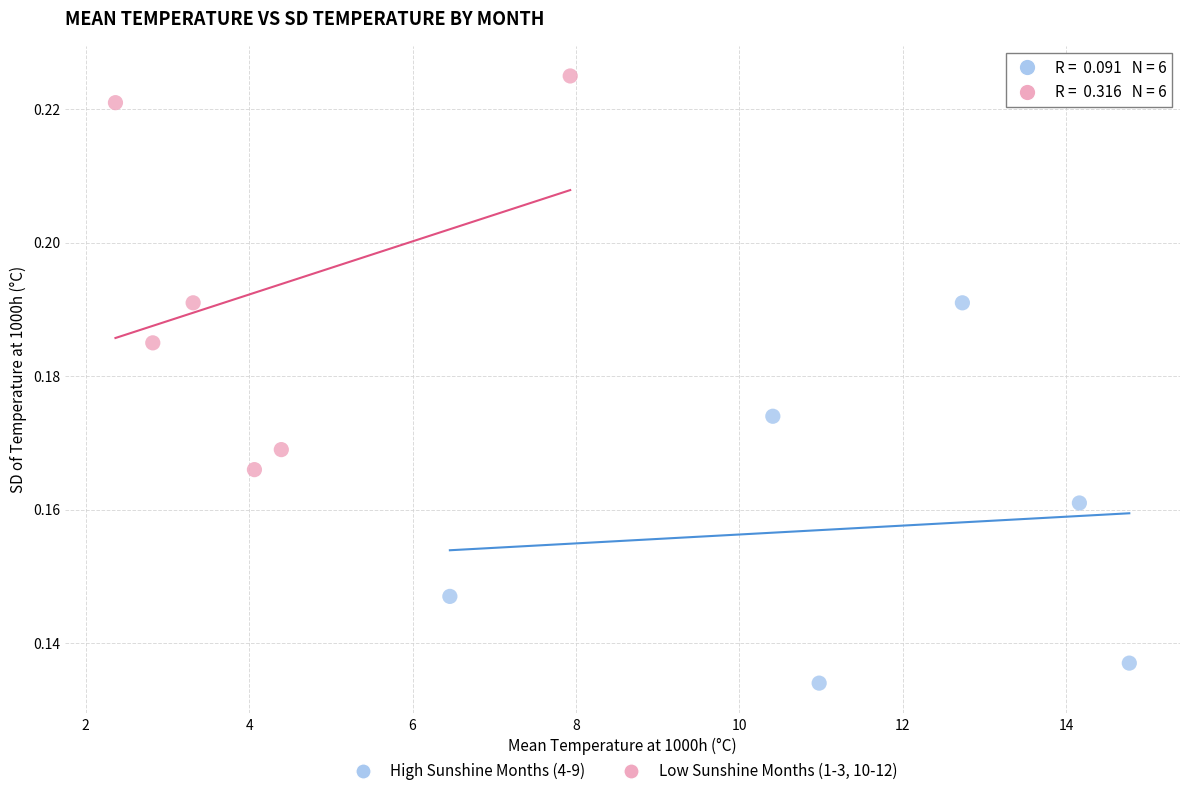

Which series reaches the minimum Y coordinate?

High Sunshine Months (4-9)